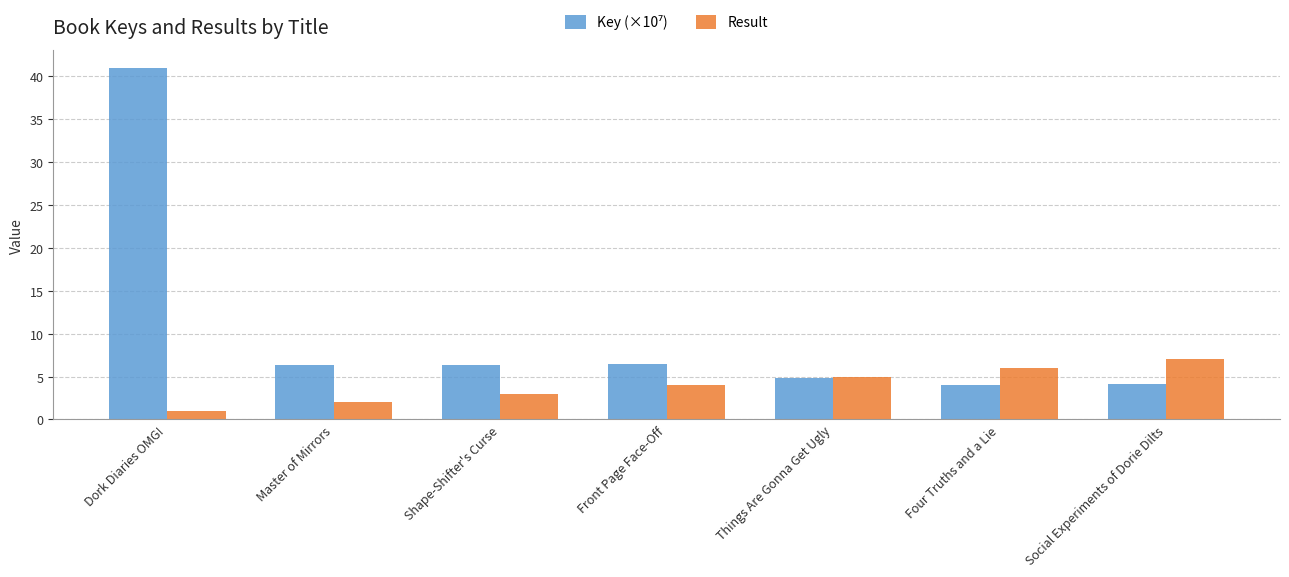

At which category is the sum across all series the highest?

Dork Diaries OMG!